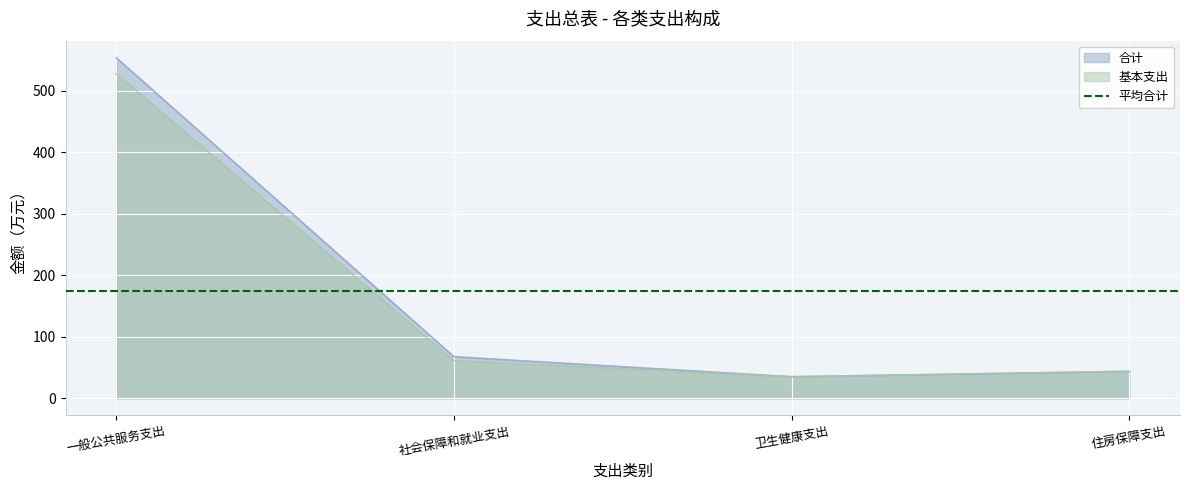

Which series has the largest total across all categories?

合计